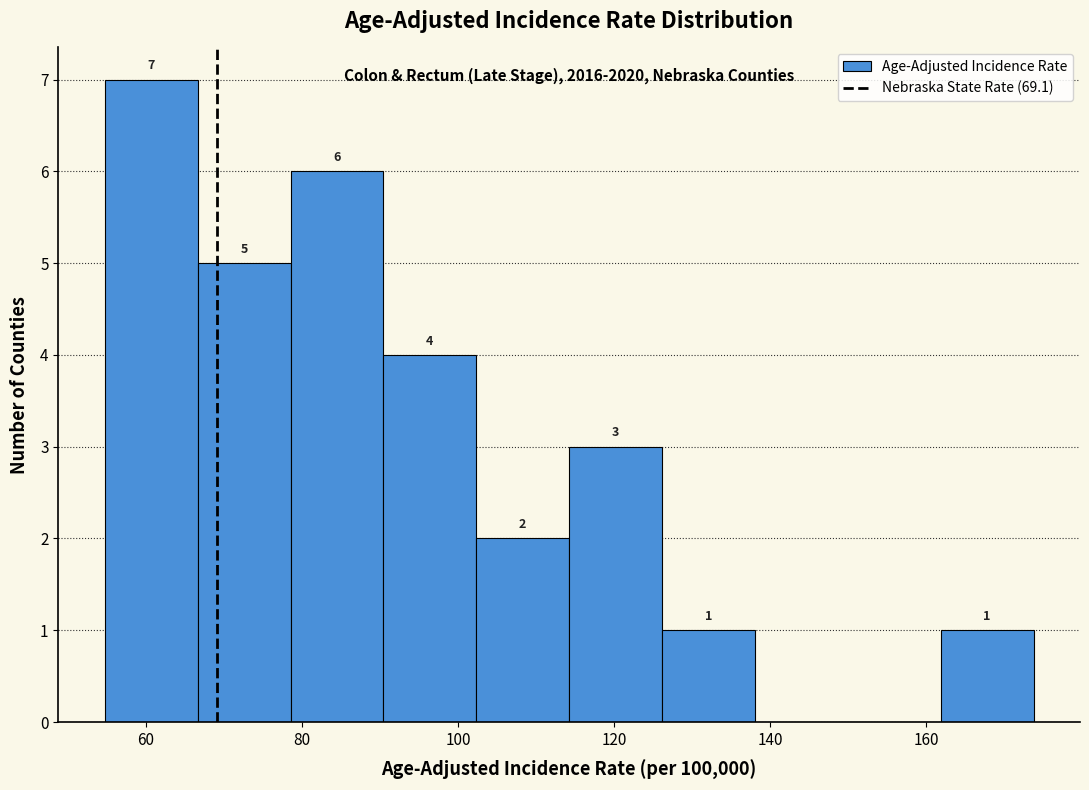

Over which range of the x-axis is the bar tallest?

54 to 66